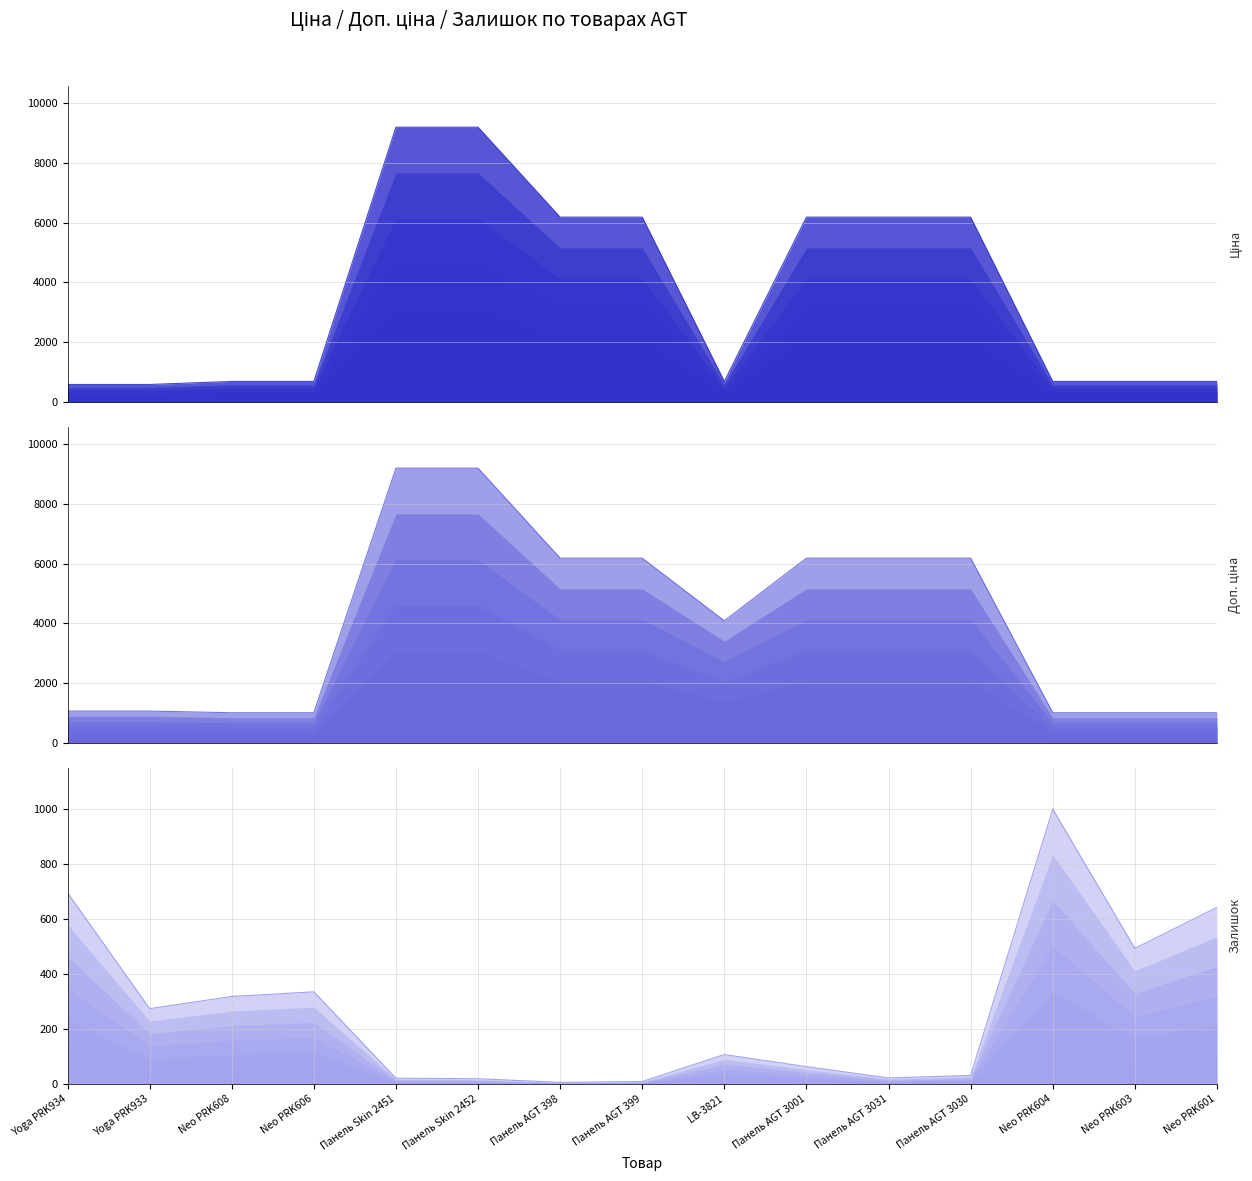

Where do Ціна and Залишок first cross each other?

Yoga PRK934 and Yoga PRK933